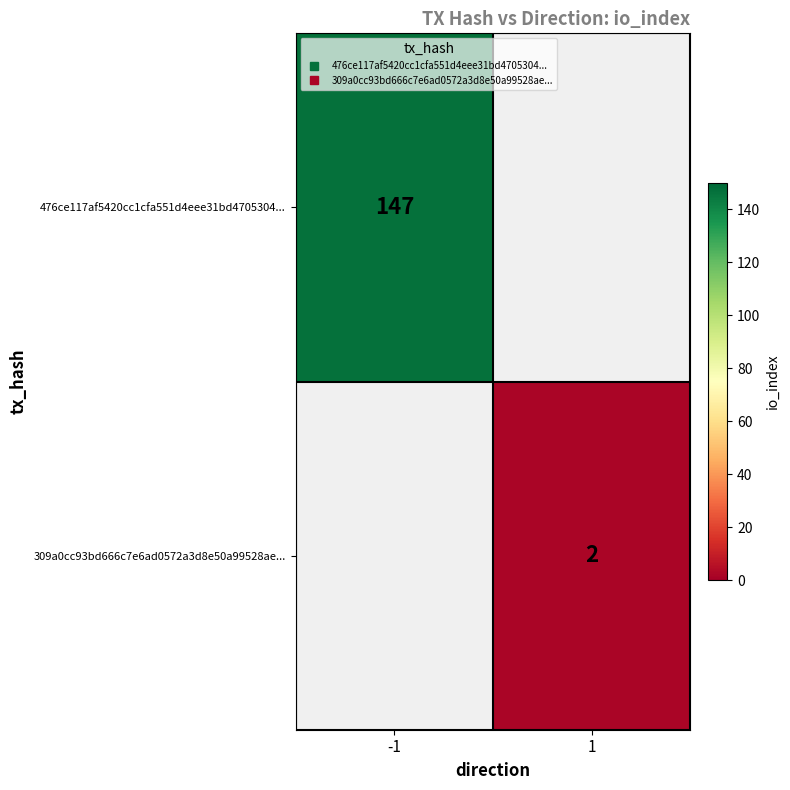

How many data points does each series have?

2